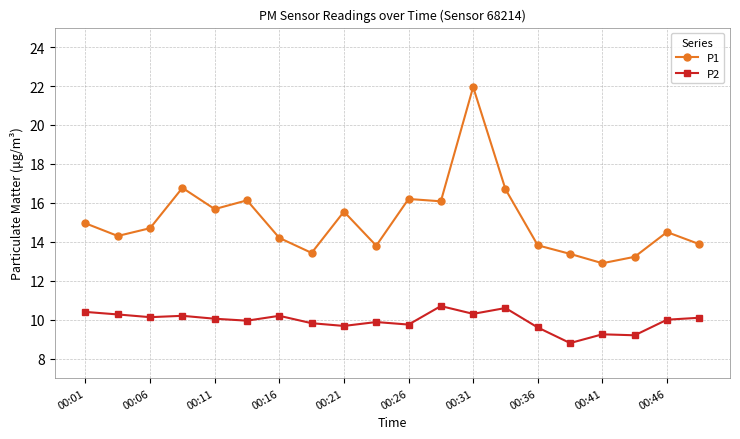

True or false: P1 has more than 2 points higher than both neighbors.

True